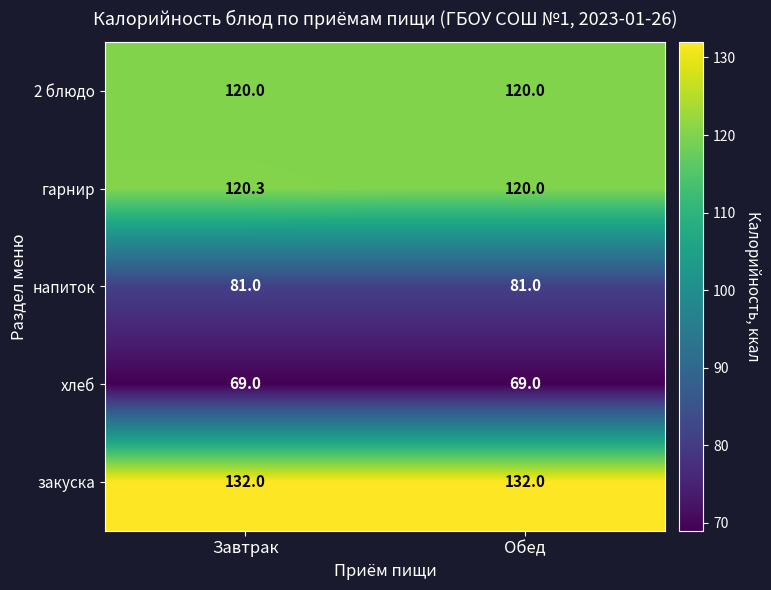

What is the sum of all закуска values?

264.0